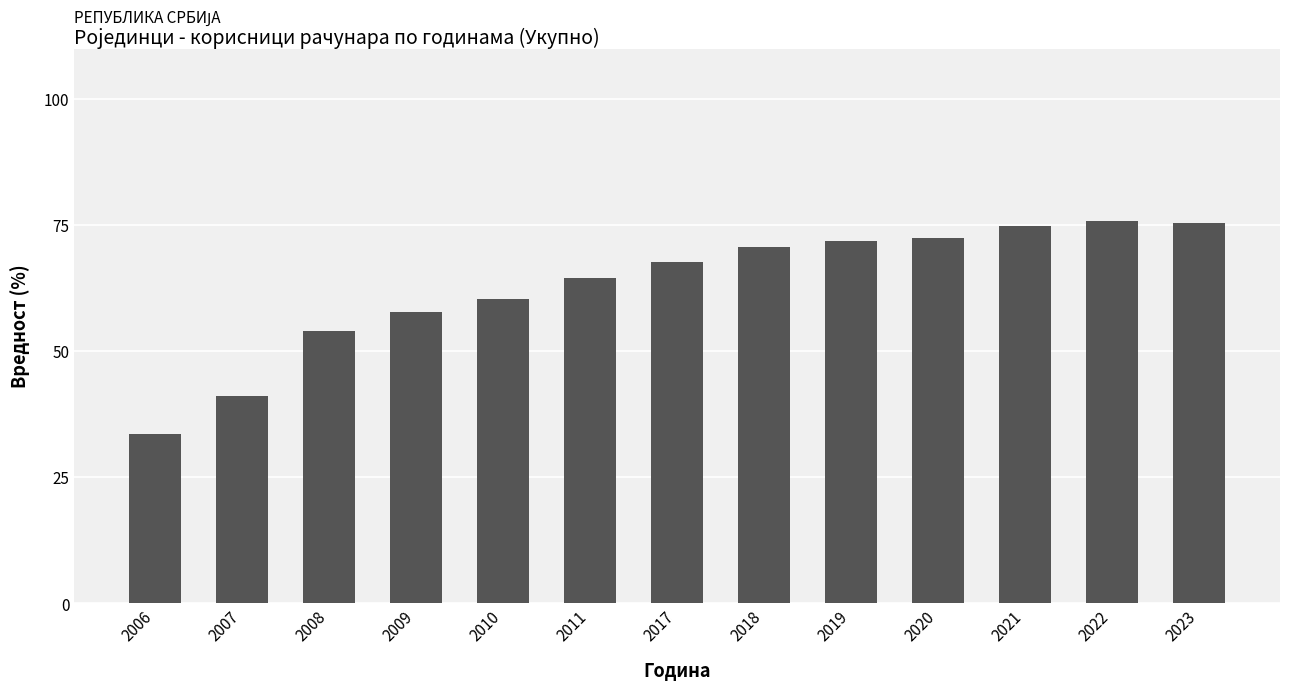

How many data points are above 67?

7